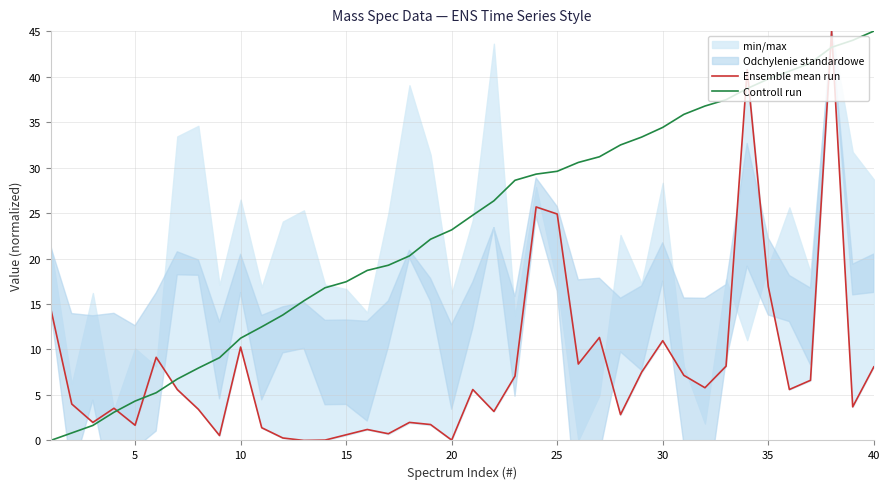

Which series has the widest spread of values?

Ensemble mean run